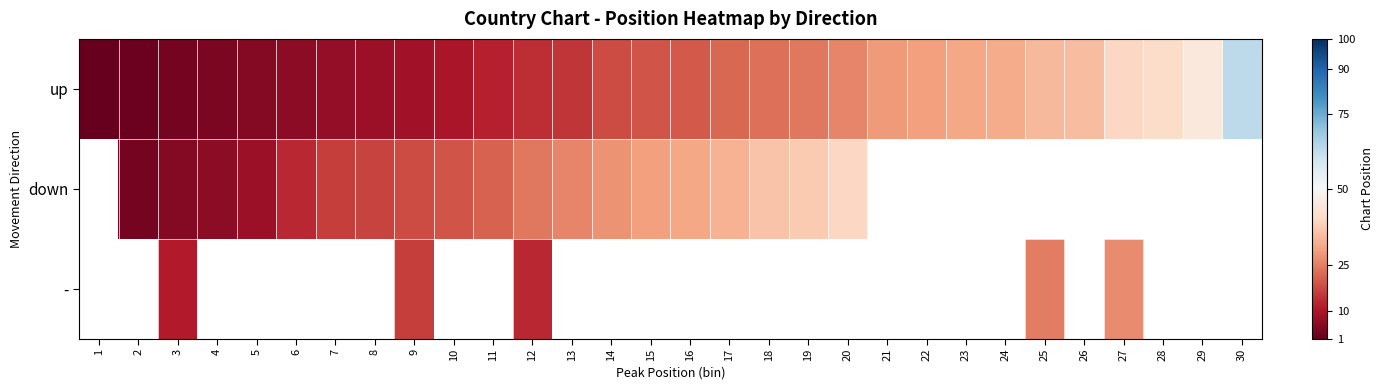

What is the lowest value of the up series?

1.0